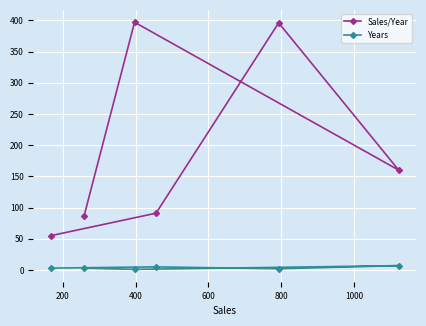

Rank the series by their average value, from highest to lowest.

Sales/Year, Years